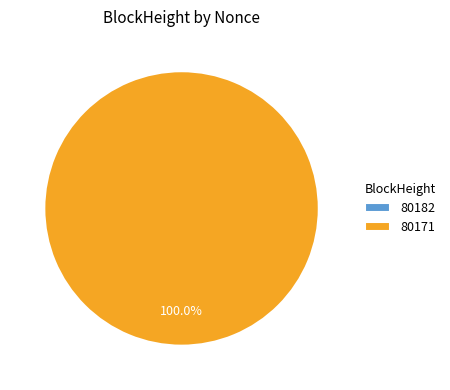

How many slices are in this pie chart?

2